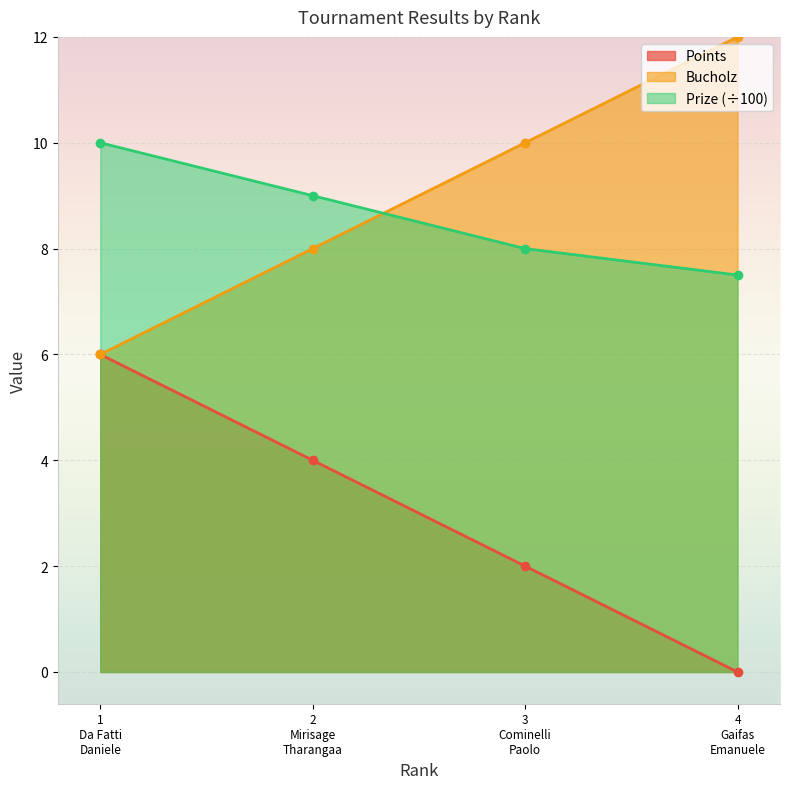

List the series in order of their peak value, lowest first.

Points, Prize (÷100), Bucholz